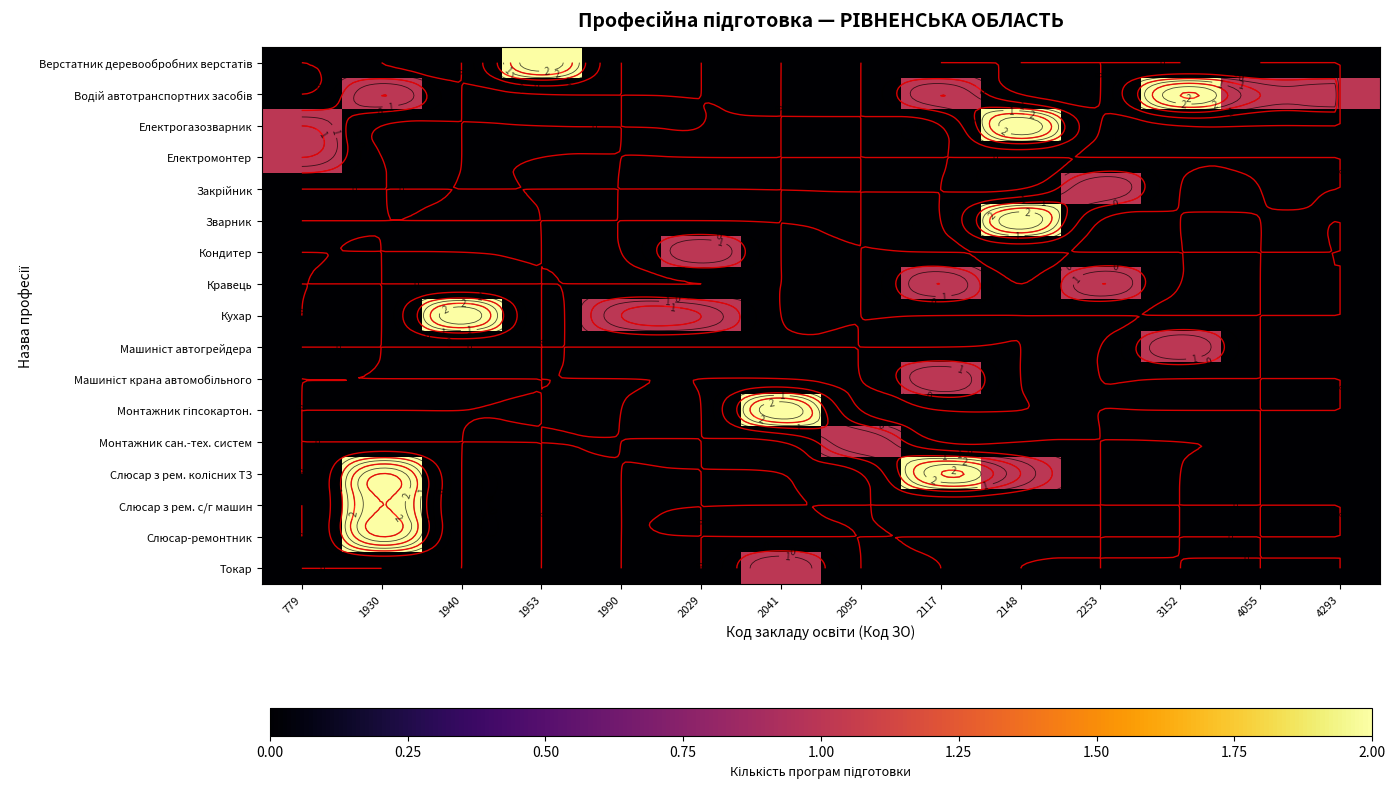

True or false: Слюсар з рем. с/г машин has a value of 0 at 2029.

True